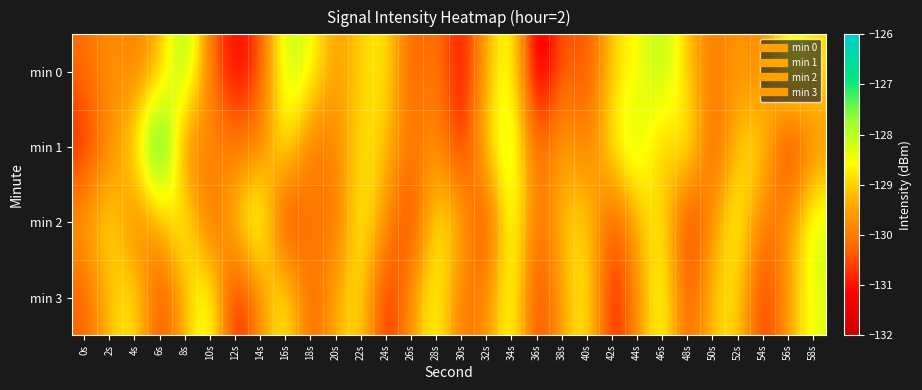

At 6s, list the series in order from smallest to largest.

min 3, min 2, min 0, min 1